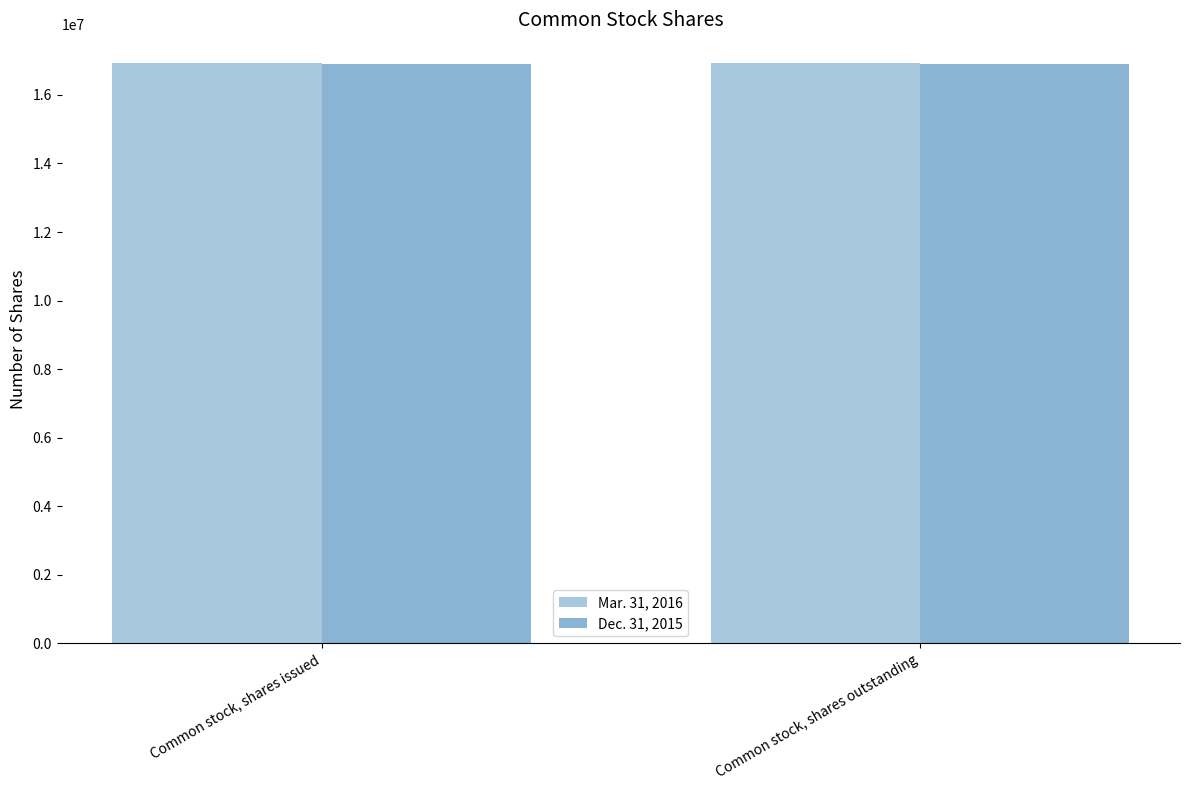

How many bars are there in total?

4